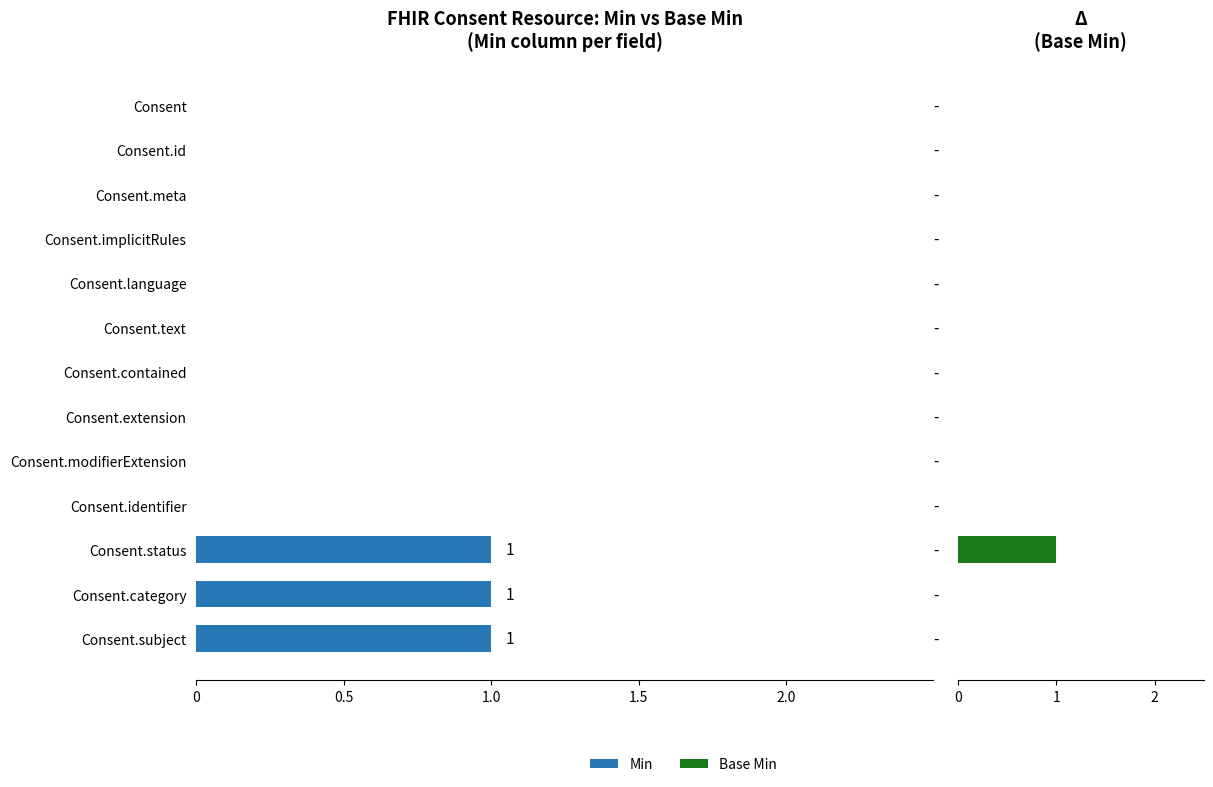

How many series are shown in this chart?

2